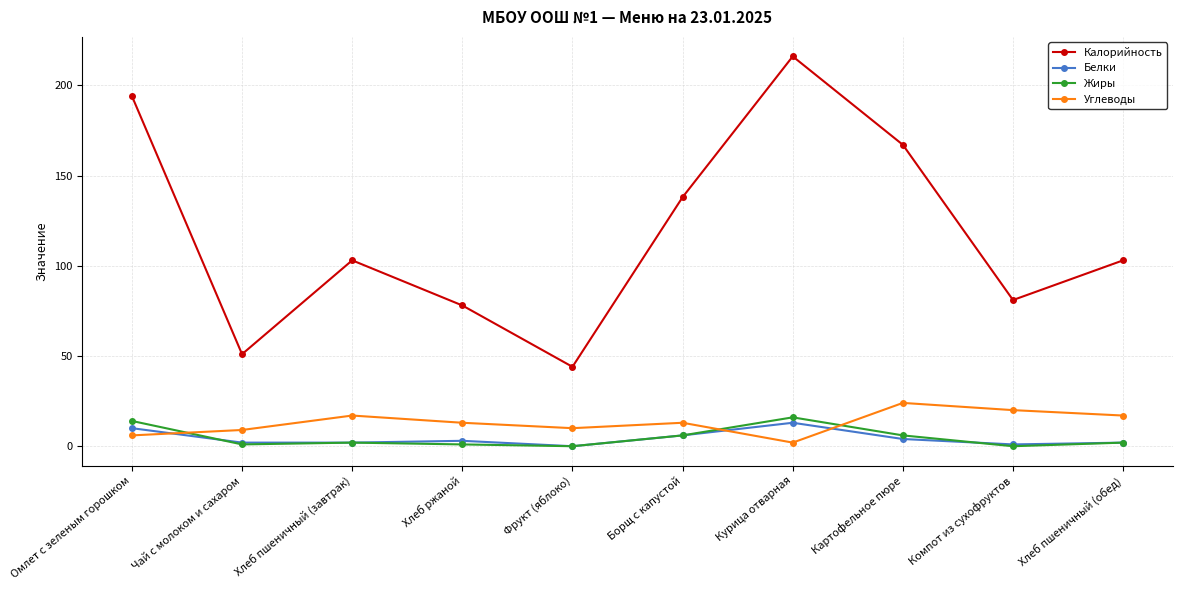

Between which two adjacent categories do Жиры and Углеводы first intersect?

Омлет с зеленым горошком and Чай с молоком и сахаром